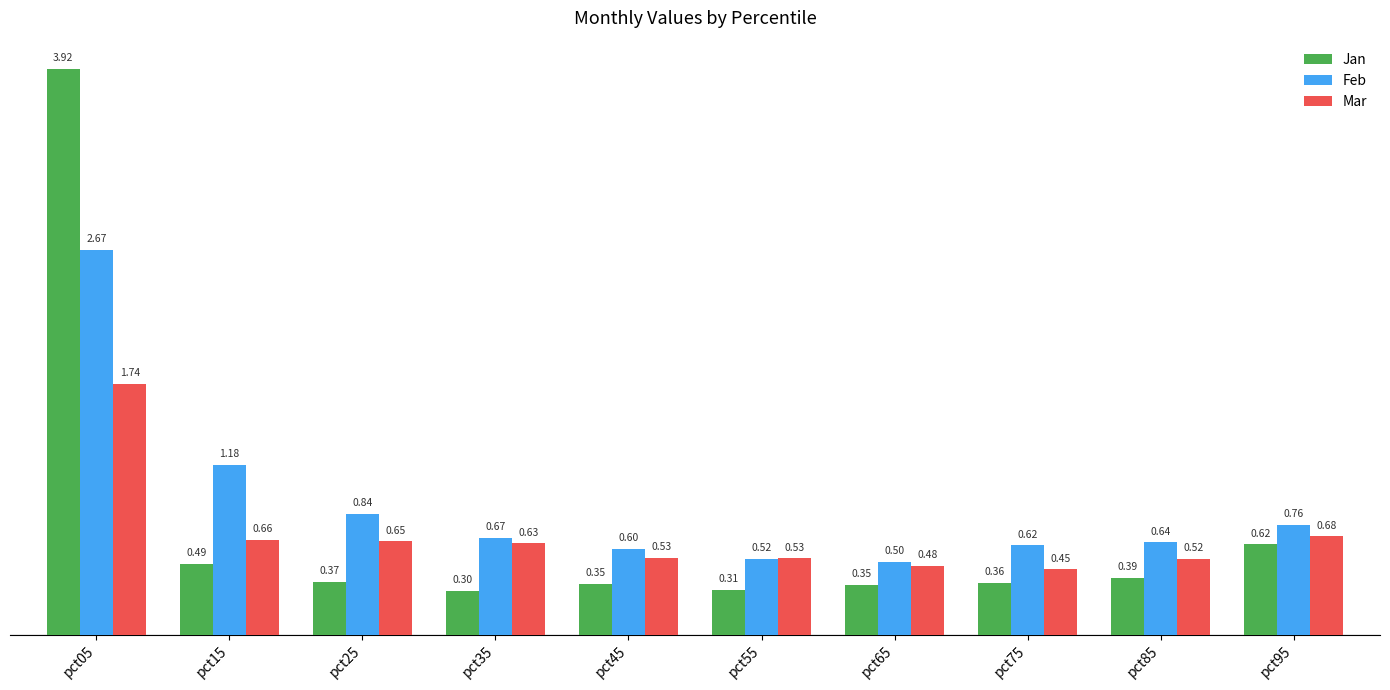

Count the number of categories in the chart.

10